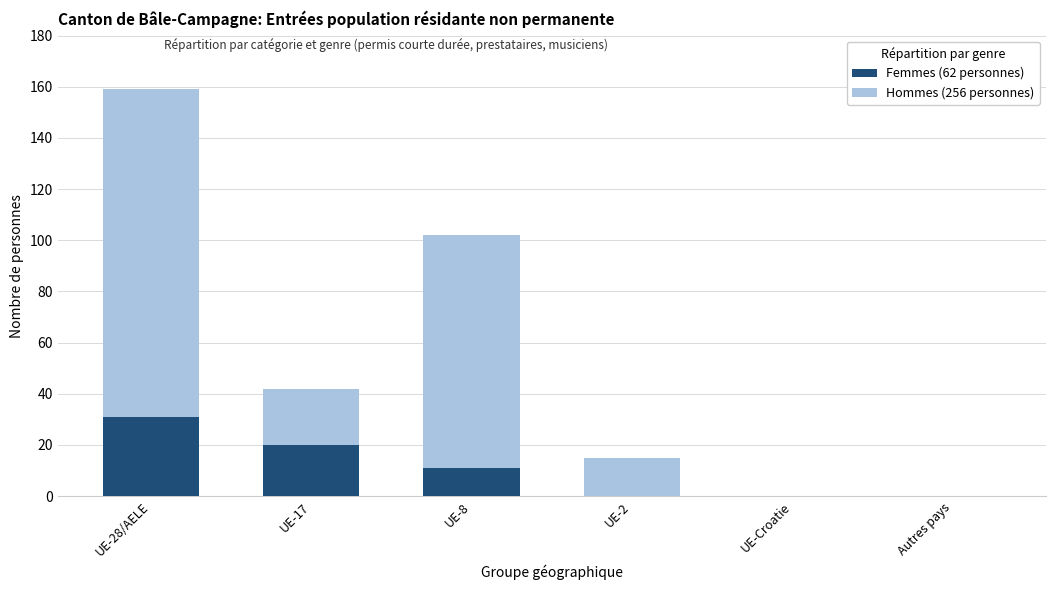

At which category is the sum across all series the highest?

UE-28/AELE